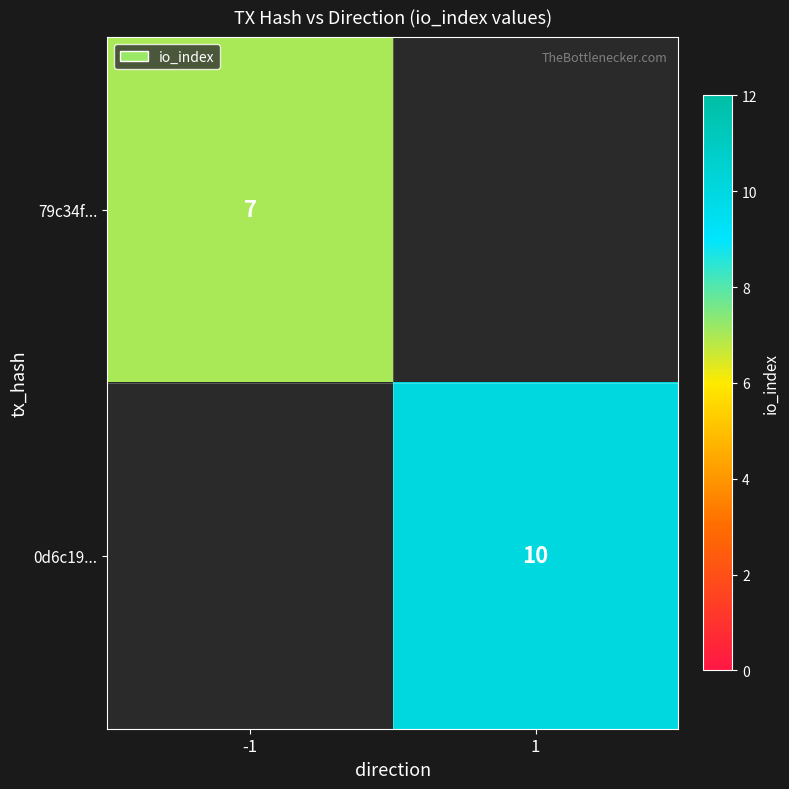

At how many categories does at least one series exceed 7?

1